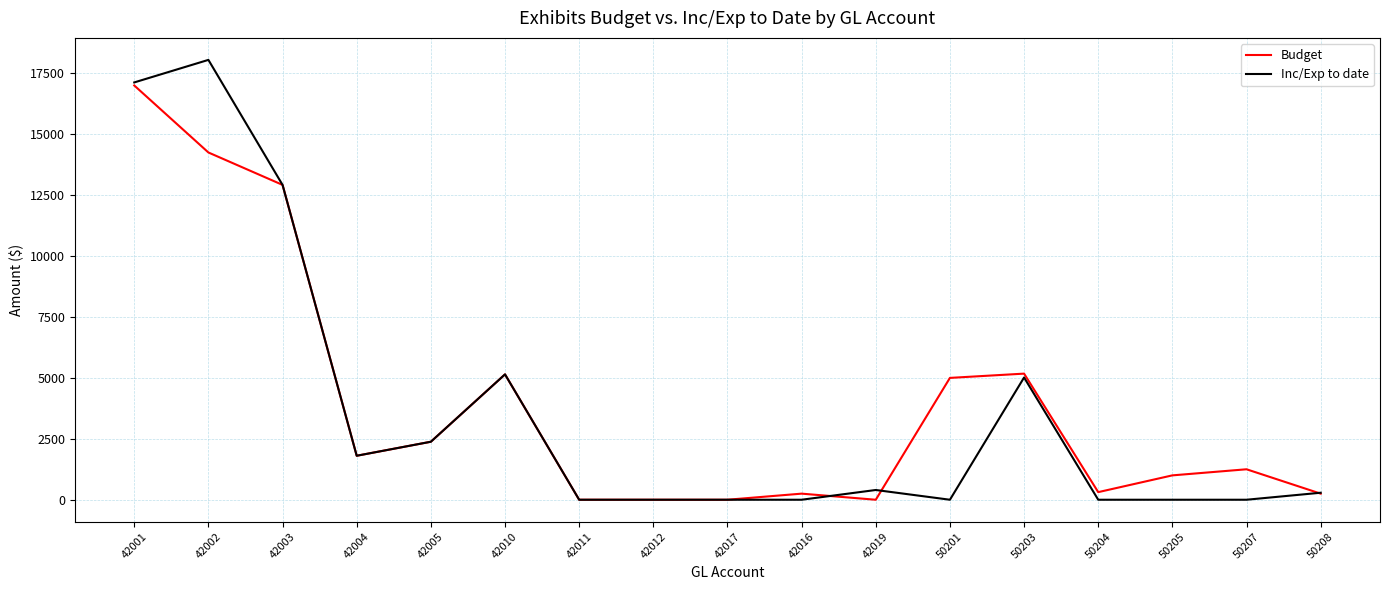

Is it true that Budget equals -11316.5 at 42012?

False